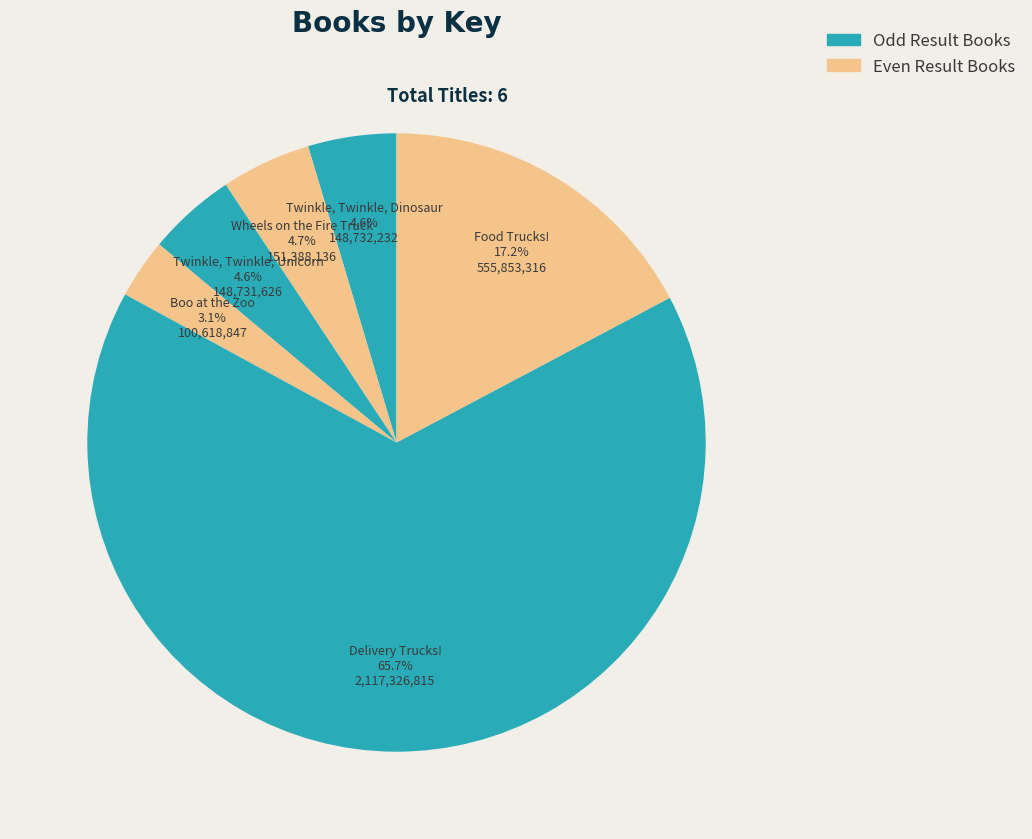

To the nearest percent, what is the difference between the Boo at the Zoo and Food Trucks! slice percentages?

14%